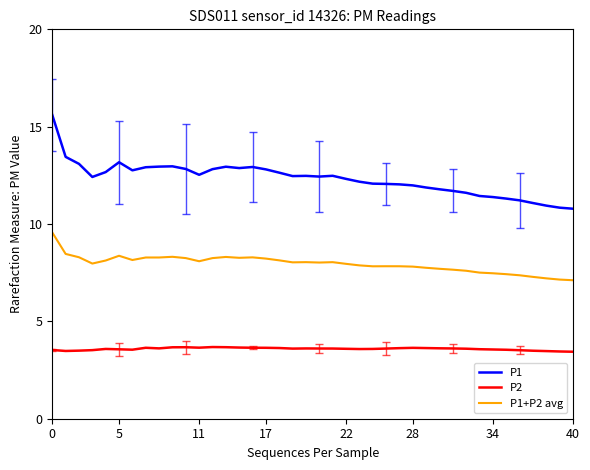

True or false: P2 and P1 intersect in this chart.

False